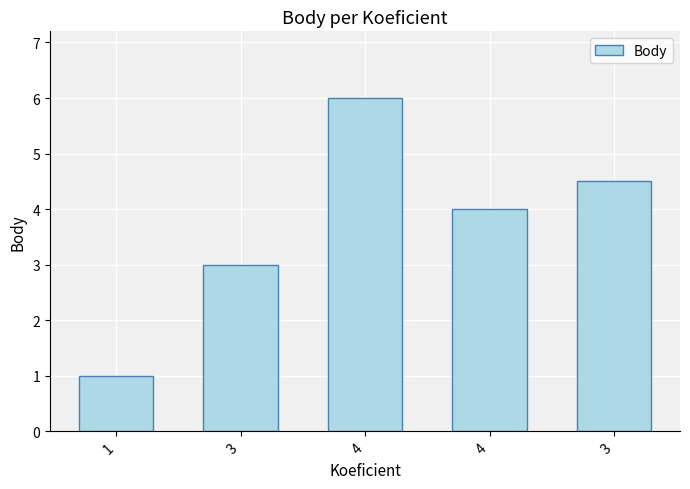

How many data points are less than 4?

2